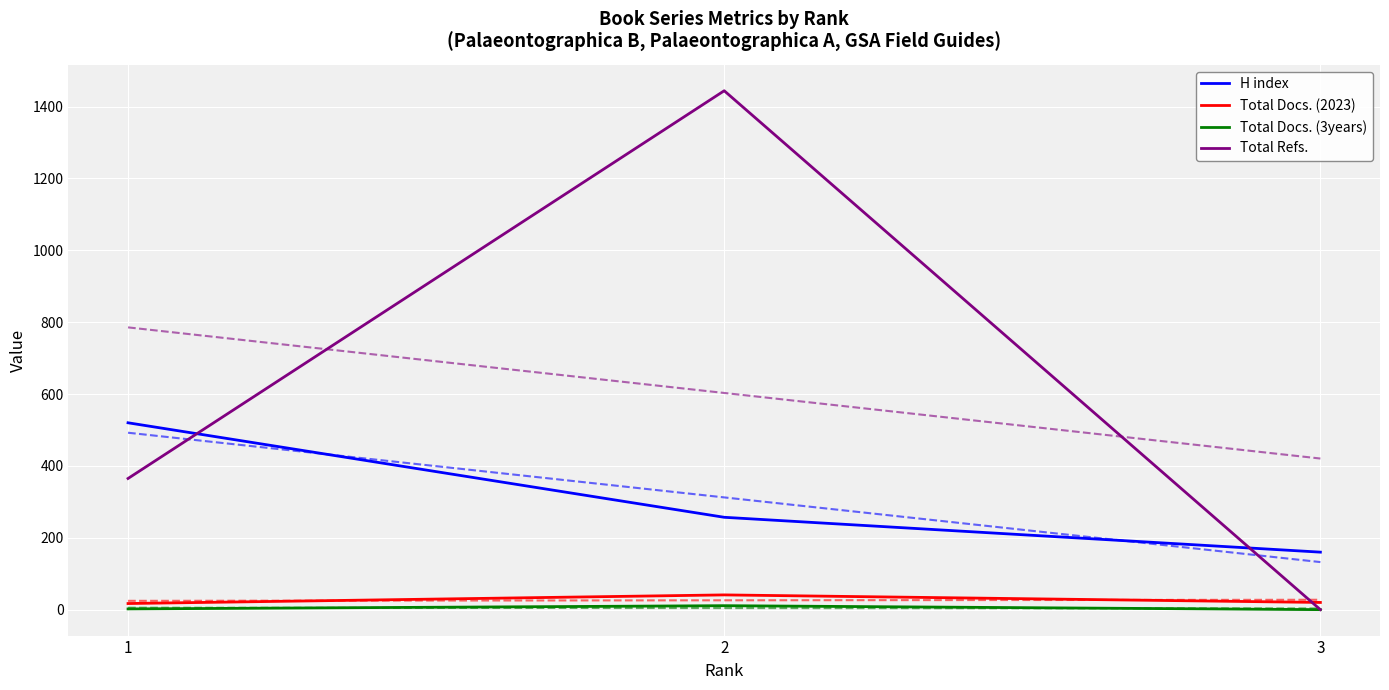

What is the difference between the maximum and minimum values in the Total Refs. series?

1444